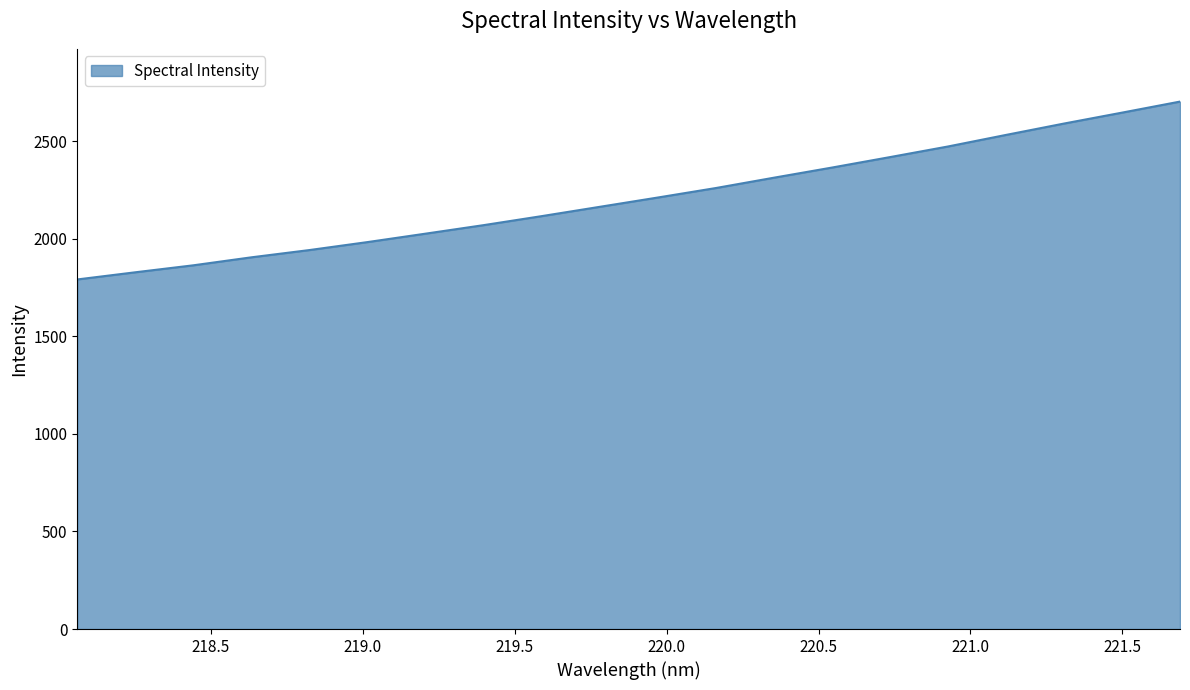

What is the maximum value shown in the chart?

2703.5